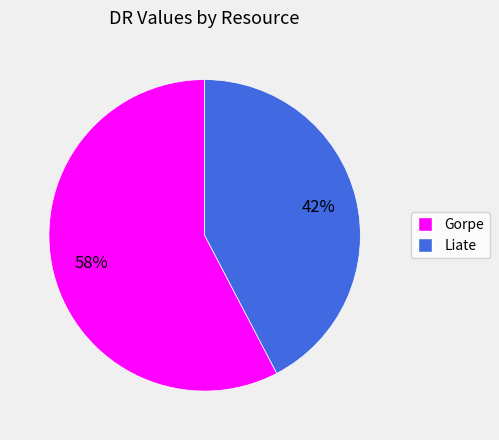

Between Gorpe and Liate, which is larger?

Gorpe